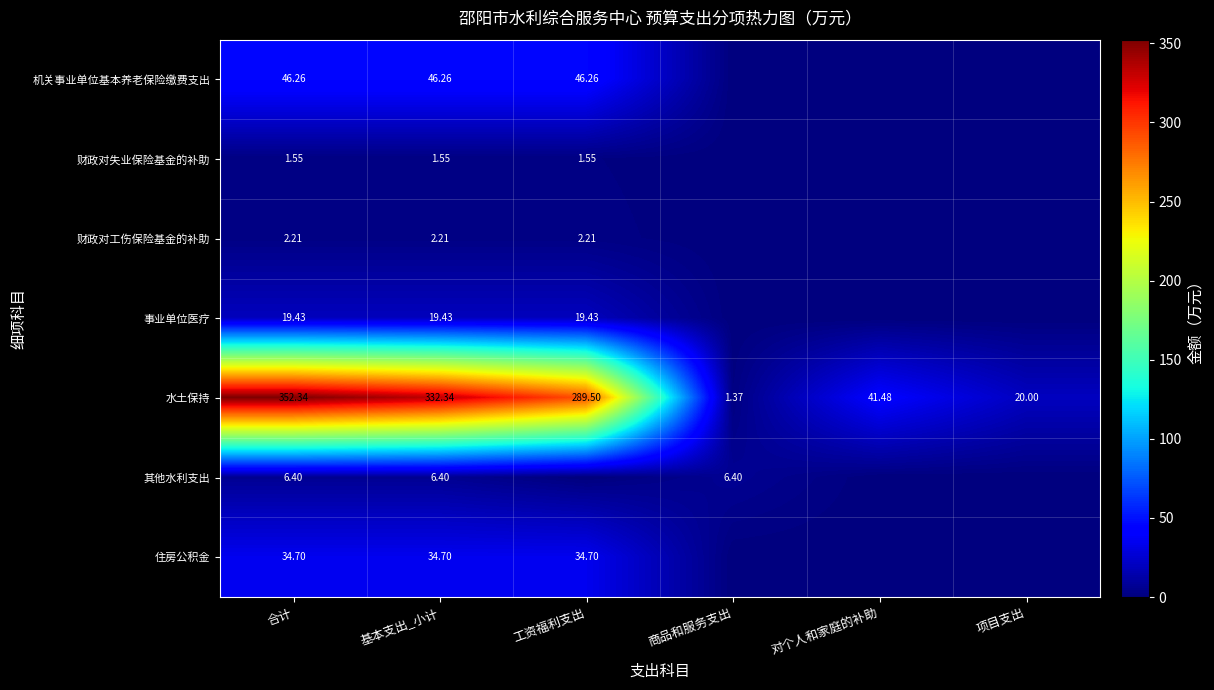

Is the value of 住房公积金 at 基本支出_小计 greater than the value of 水土保持 at 合计?

No